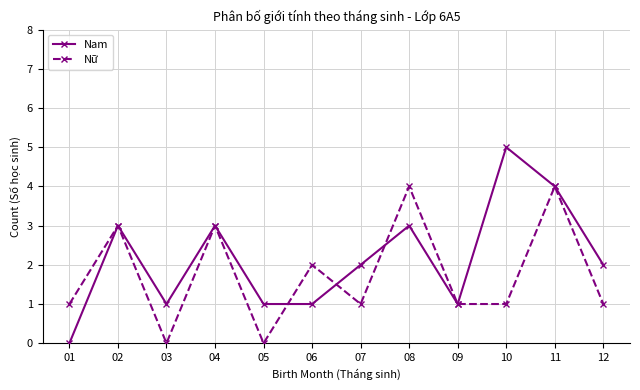

Count the number of categories in the chart.

12